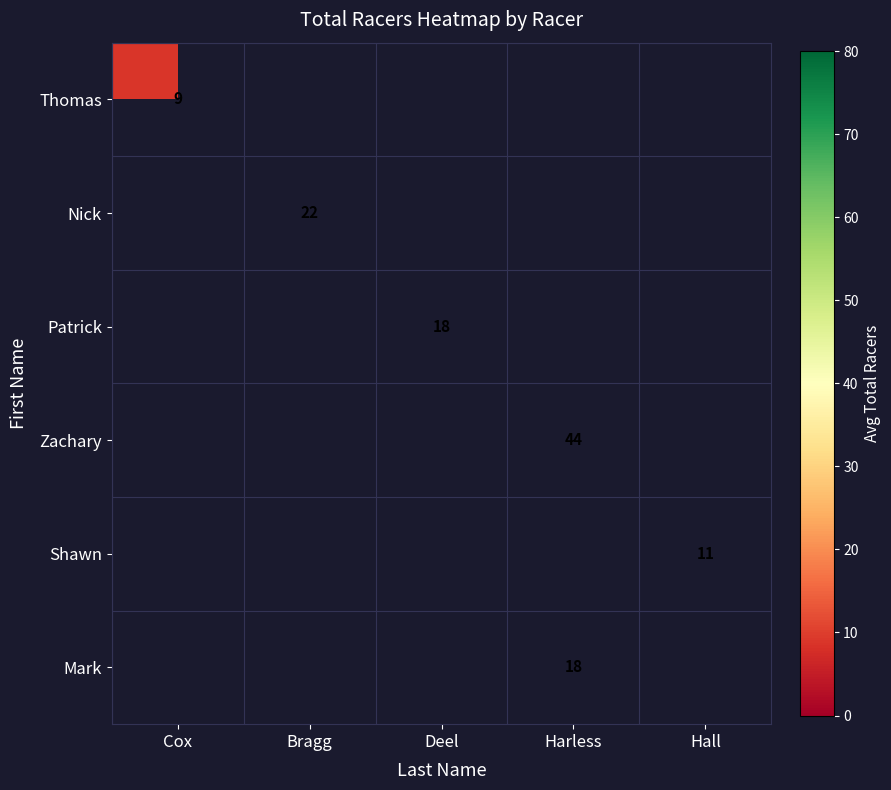

The Mark series shows 24 at Harless. True or false?

False